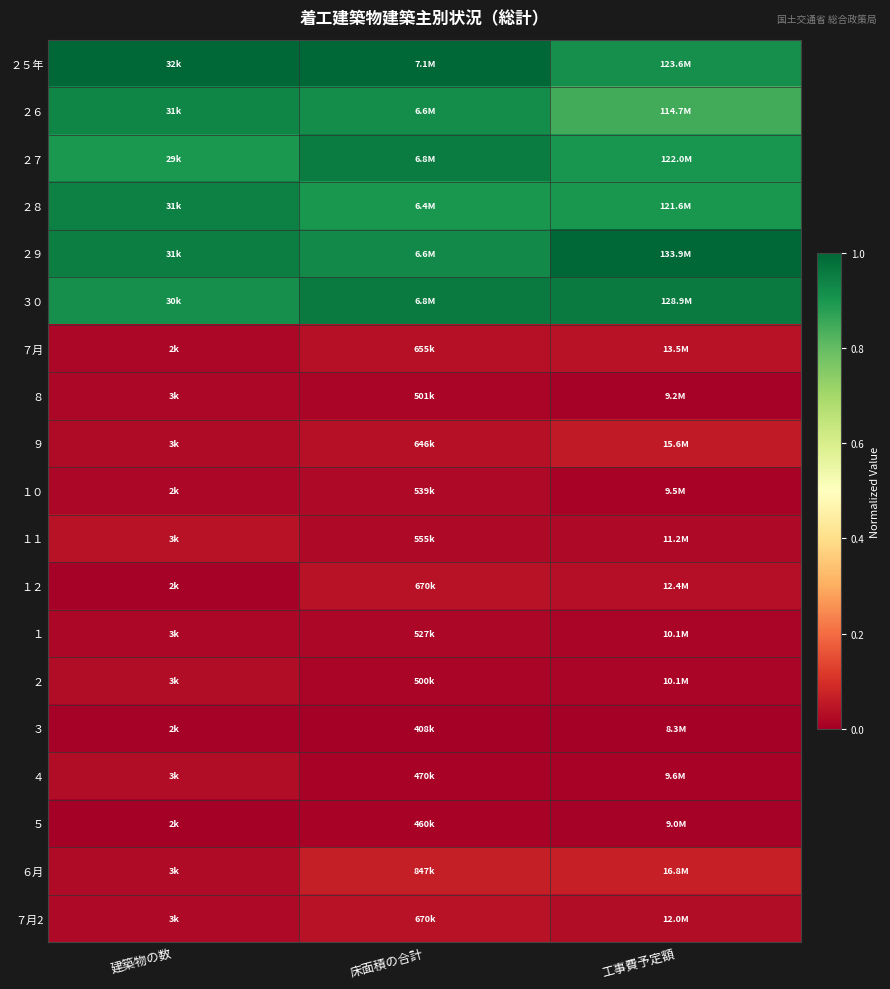

Reading left to right, extract all data points from this chart.

２５年: 建築物の数=1.0	床面積の合計=1.0	工事費予定額=0.9
２６: 建築物の数=0.9	床面積の合計=0.9	工事費予定額=0.8
２７: 建築物の数=0.9	床面積の合計=1.0	工事費予定額=0.9
２８: 建築物の数=0.9	床面積の合計=0.9	工事費予定額=0.9
２９: 建築物の数=1.0	床面積の合計=0.9	工事費予定額=1.0
３０: 建築物の数=0.9	床面積の合計=1.0	工事費予定額=1.0
７月: 建築物の数=0.0	床面積の合計=0.0	工事費予定額=0.0
８: 建築物の数=0.0	床面積の合計=0.0	工事費予定額=0.0
９: 建築物の数=0.0	床面積の合計=0.0	工事費予定額=0.1
１０: 建築物の数=0.0	床面積の合計=0.0	工事費予定額=0.0
１１: 建築物の数=0.0	床面積の合計=0.0	工事費予定額=0.0
１２: 建築物の数=0.0	床面積の合計=0.0	工事費予定額=0.0
１: 建築物の数=0.0	床面積の合計=0.0	工事費予定額=0.0
２: 建築物の数=0.0	床面積の合計=0.0	工事費予定額=0.0
３: 建築物の数=0.0	床面積の合計=0.0	工事費予定額=0.0
４: 建築物の数=0.0	床面積の合計=0.0	工事費予定額=0.0
５: 建築物の数=0.0	床面積の合計=0.0	工事費予定額=0.0
６月: 建築物の数=0.0	床面積の合計=0.1	工事費予定額=0.1
７月2: 建築物の数=0.0	床面積の合計=0.0	工事費予定額=0.0